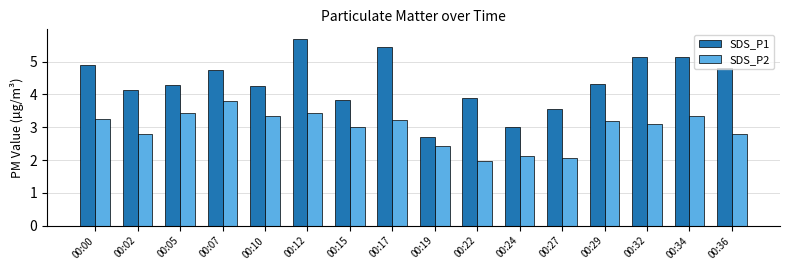

The value of SDS_P1 at 00:02 is 4.1. True or false?

True